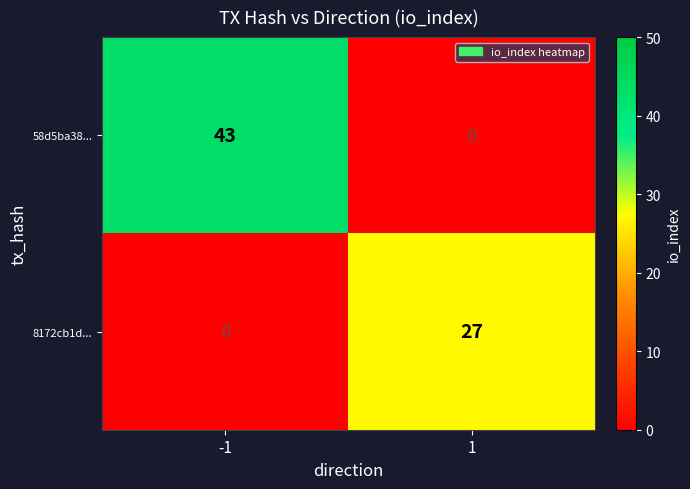

The value of 58d5ba38... at 1 is -17. True or false?

False